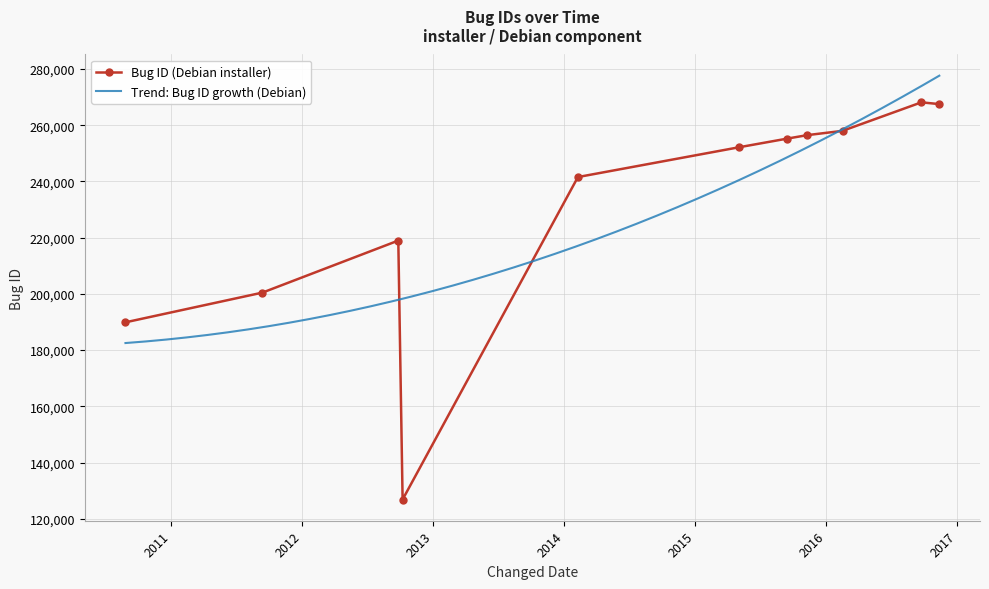

True or false: Bug ID (Debian installer) has more than 0 points higher than both neighbors.

True